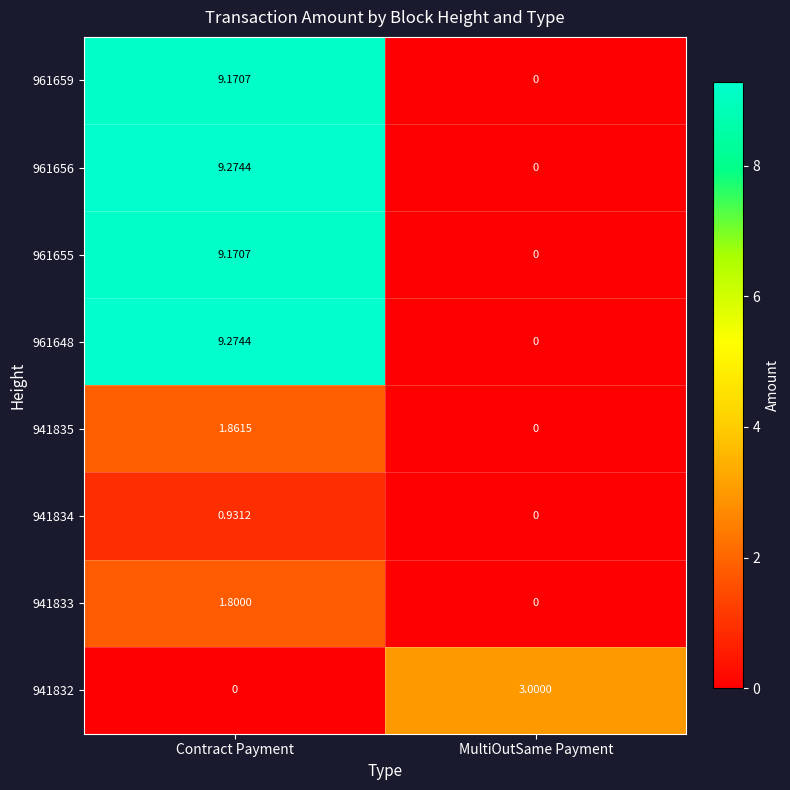

Which category has the highest value in the 941833 series?

Contract Payment